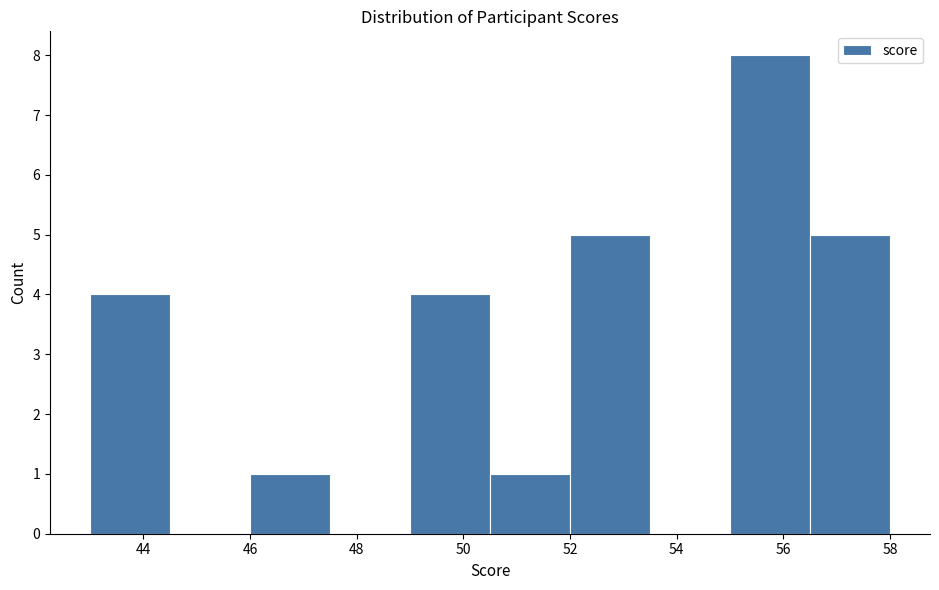

Reading left to right, list every bar in this chart as the range it spans on the x-axis followed by its height. Neither the bar edges nor the heights are printed on the chart, so give them approximately, as read against the axes.

43.0 to 44.5: 4
44.5 to 46.0: 0
46.0 to 47.5: 1
47.5 to 49.0: 0
49.0 to 50.5: 4
50.5 to 52.0: 1
52.0 to 53.5: 5
53.5 to 55.0: 0
55.0 to 56.5: 8
56.5 to 58.0: 5